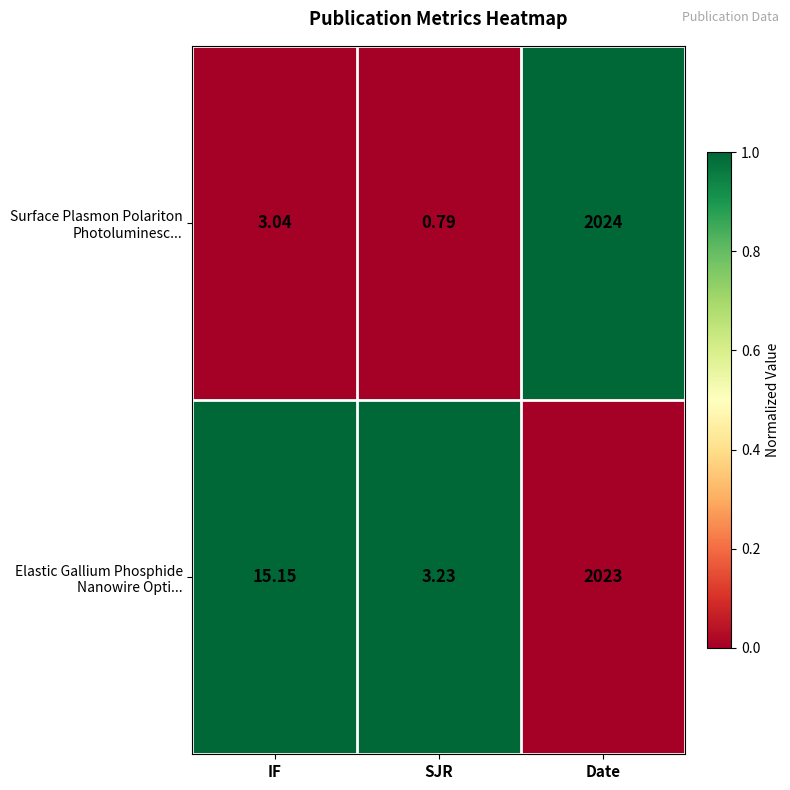

Which label corresponds to the smallest value in the chart?

SJR